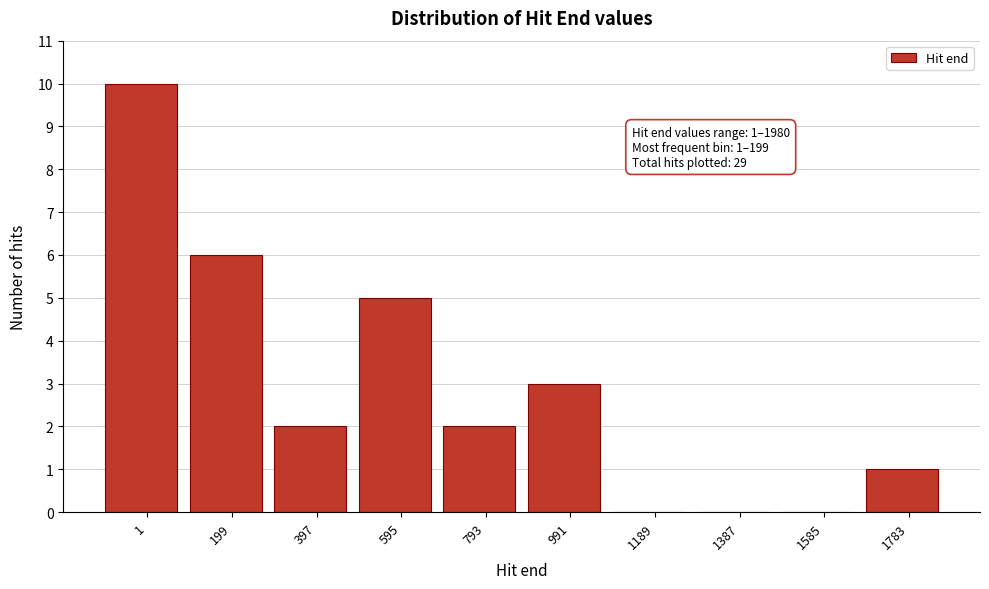

Reading left to right, transcribe all the data shown in this chart.

1=10	199=6	397=2	595=5	793=2	991=3	1189=0	1387=0	1585=0	1783=1